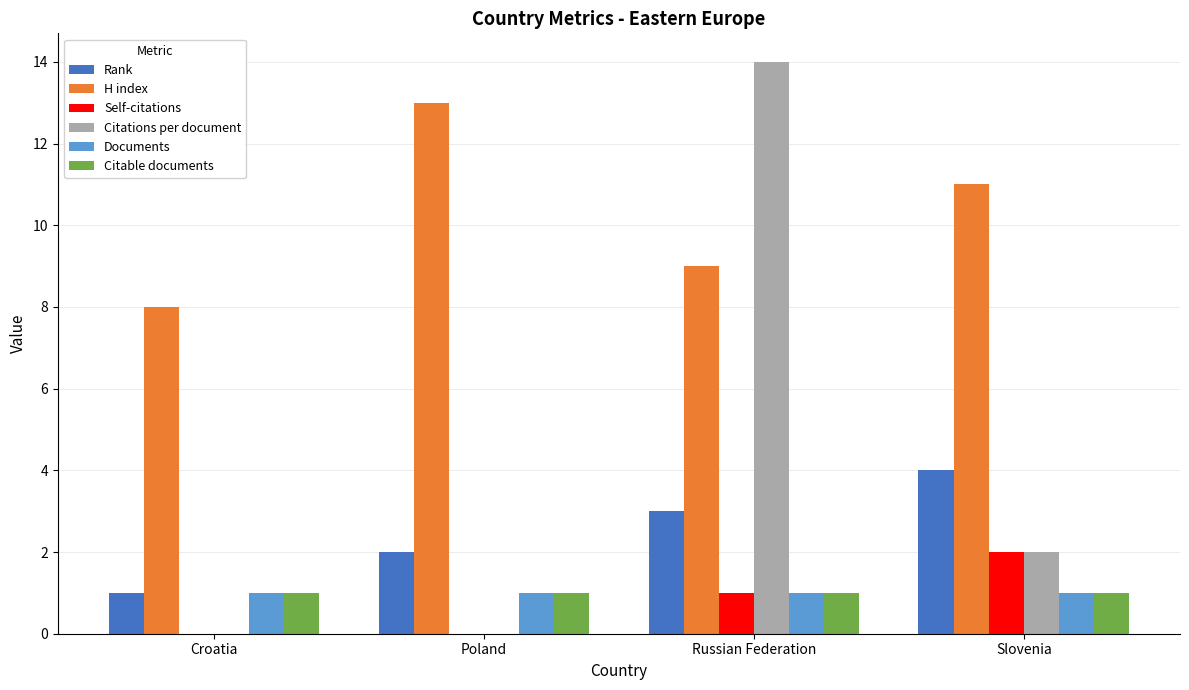

The value of H index at Poland is 21. True or false?

False